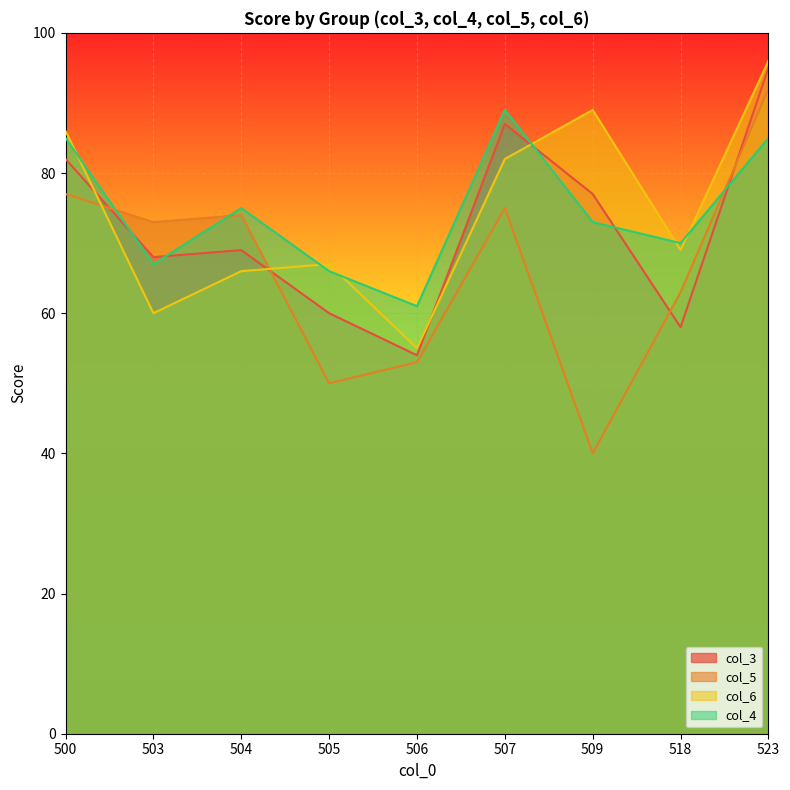

Which label corresponds to the smallest value in the chart?

509